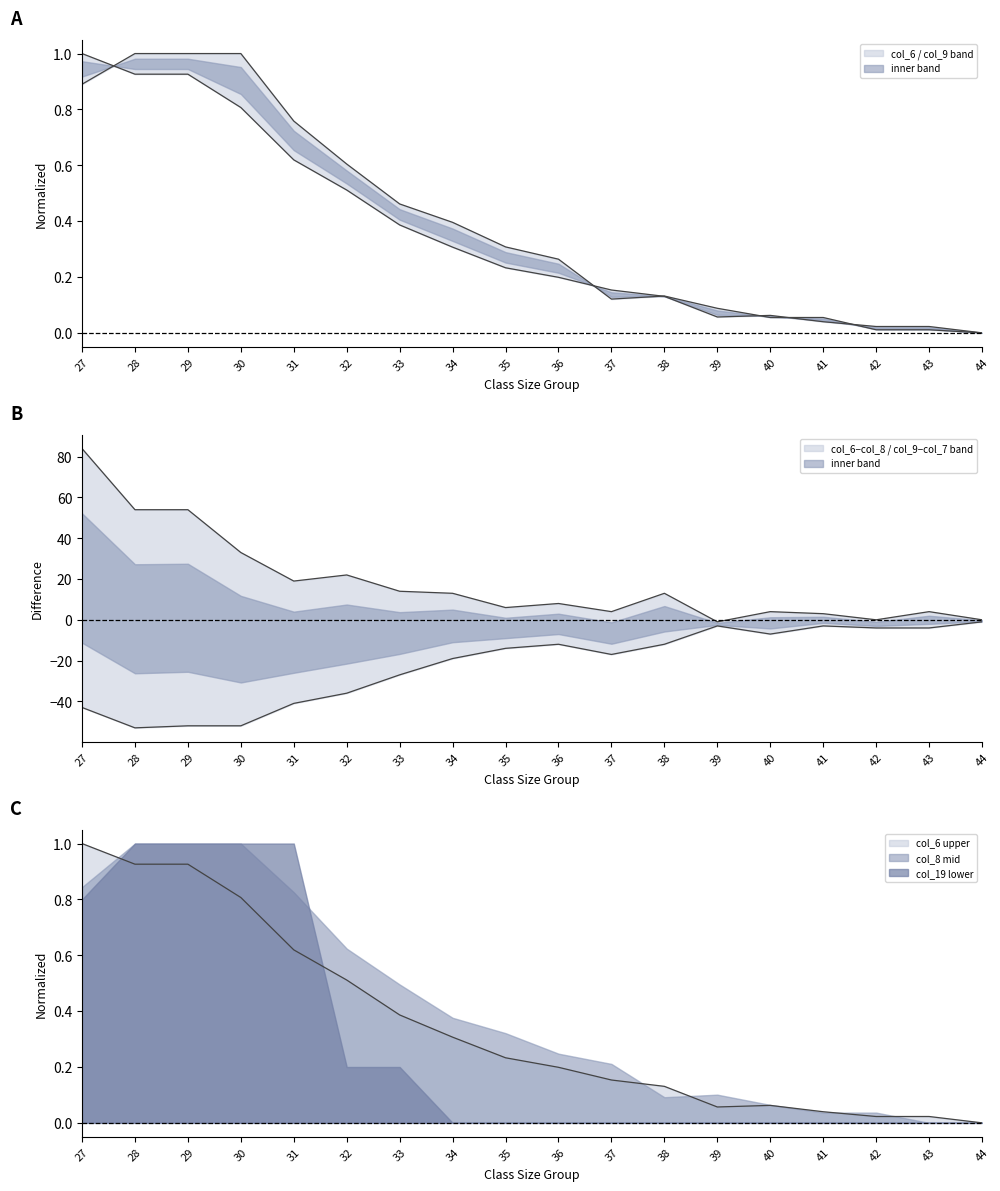

What is the difference between the col_9 values at 40 and 37?

0.1